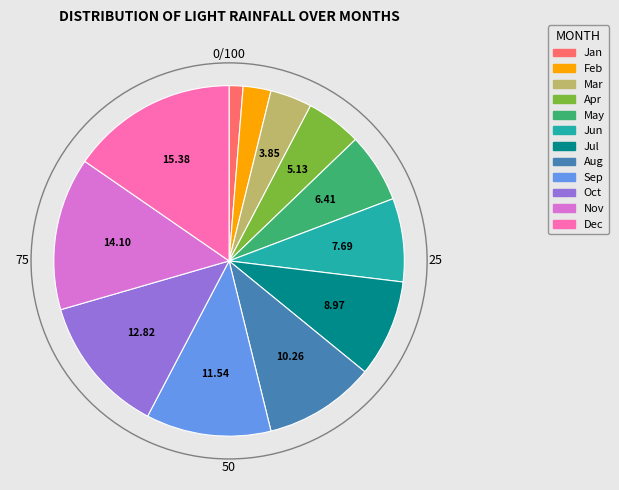

Which slice is the largest?

Dec